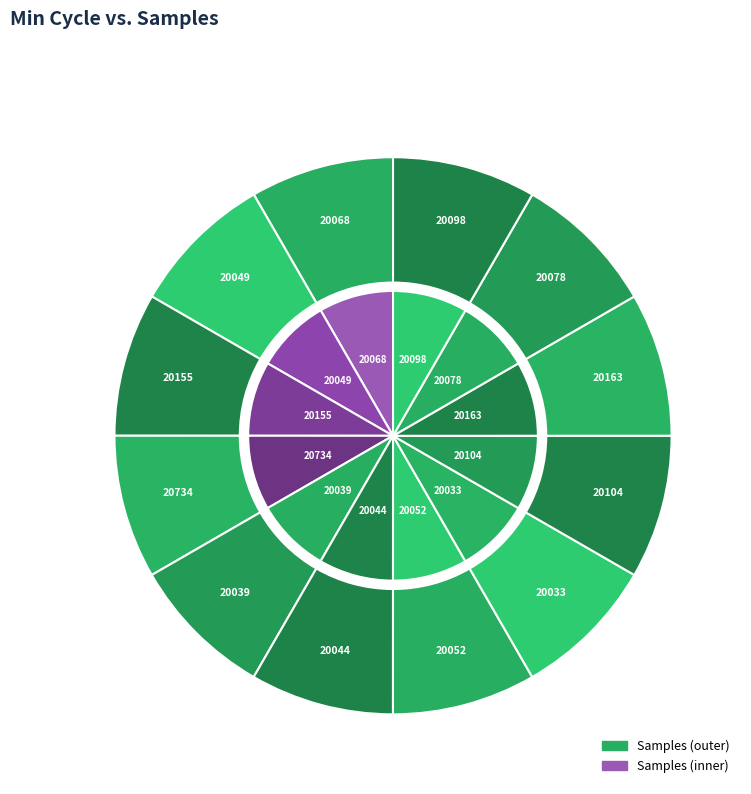

Is there any slice that represents more than half of the pie?

No